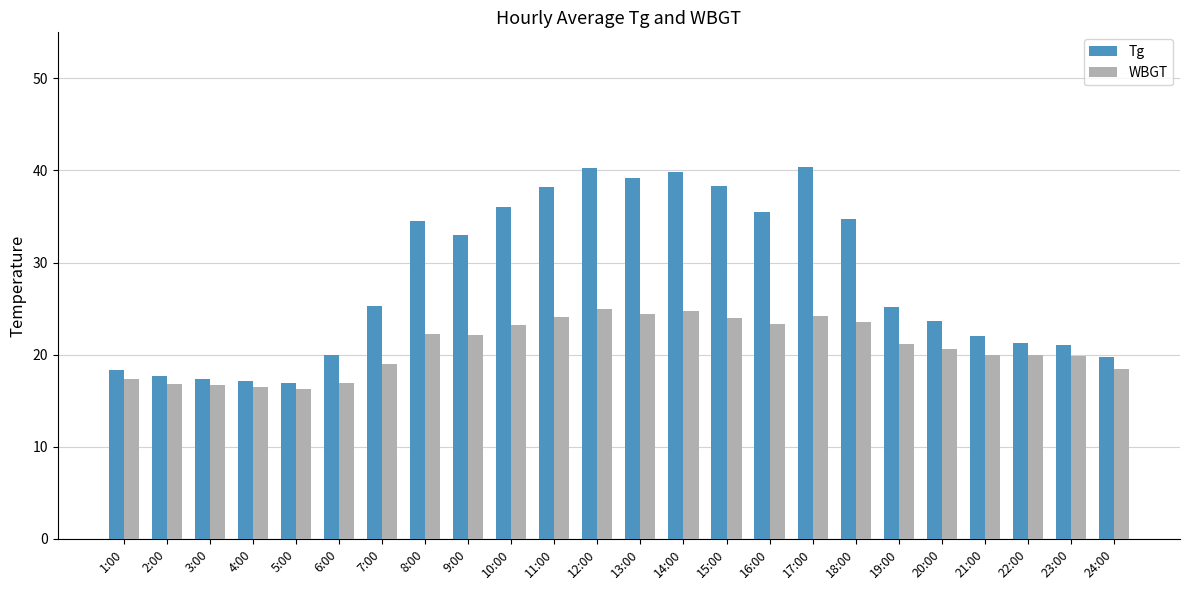

Which series has the largest total across all categories?

Tg